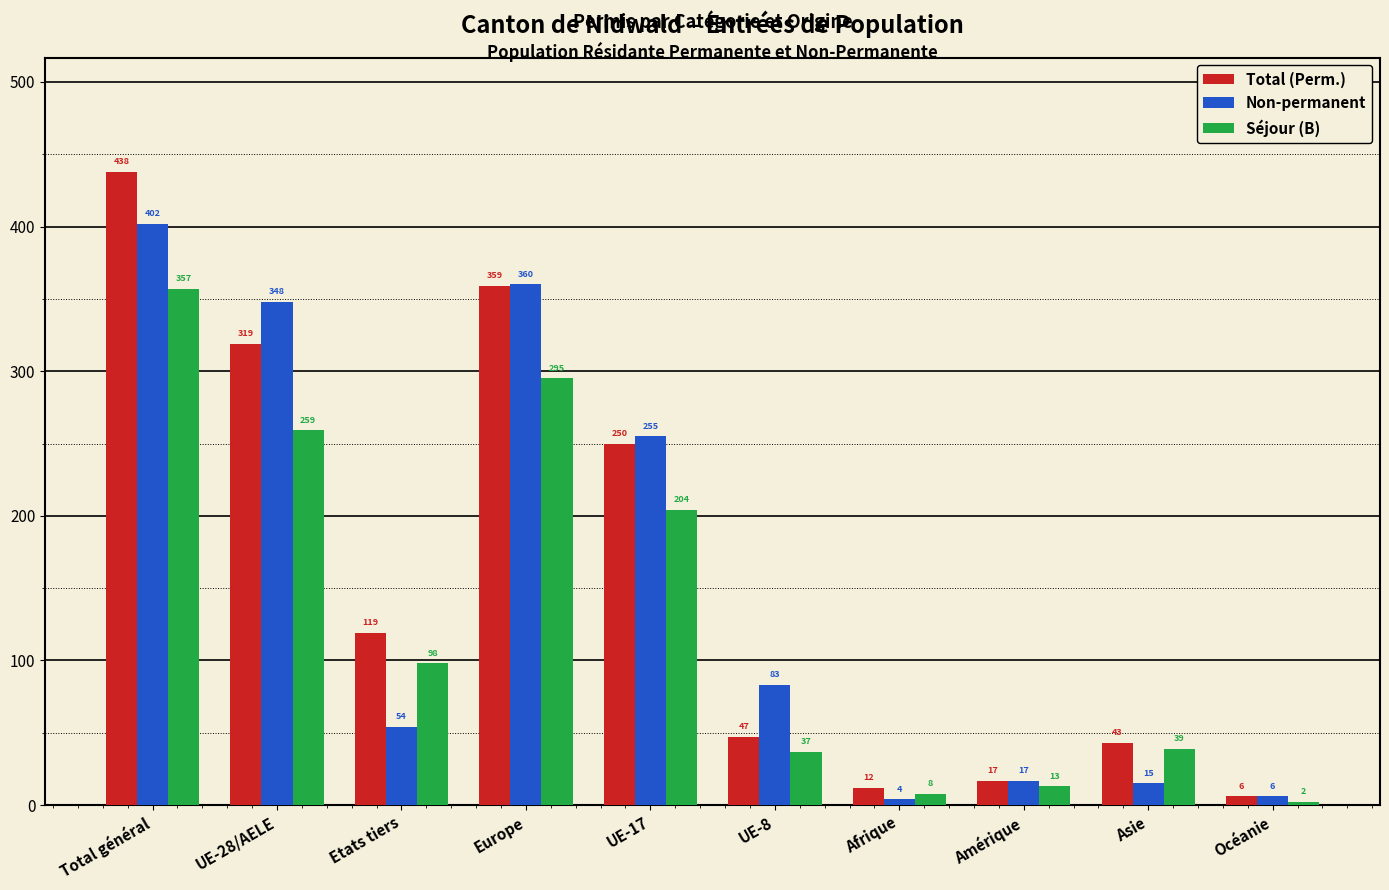

List the labels in order of Séjour (B) value, largest first.

Total général, Europe, UE-28/AELE, UE-17, Etats tiers, Asie, UE-8, Amérique, Afrique, Océanie